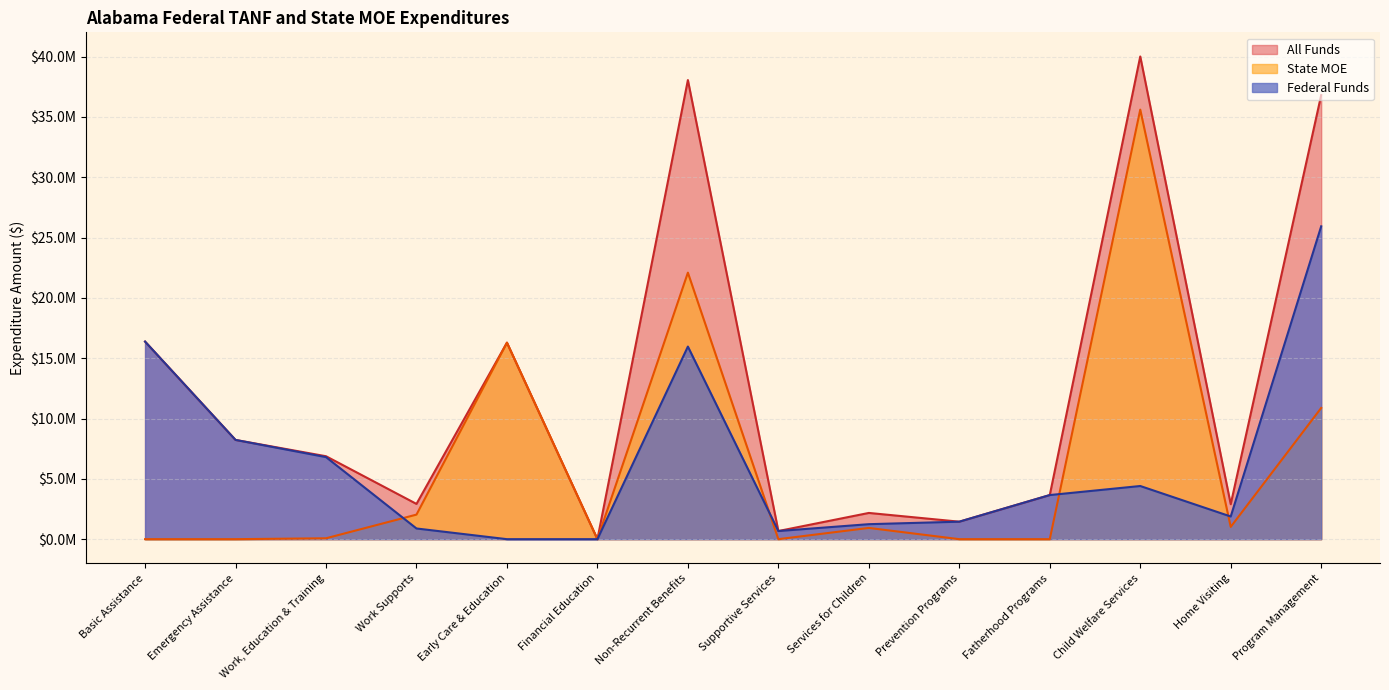

List the series in order of their peak value, highest first.

All Funds, State MOE, Federal Funds